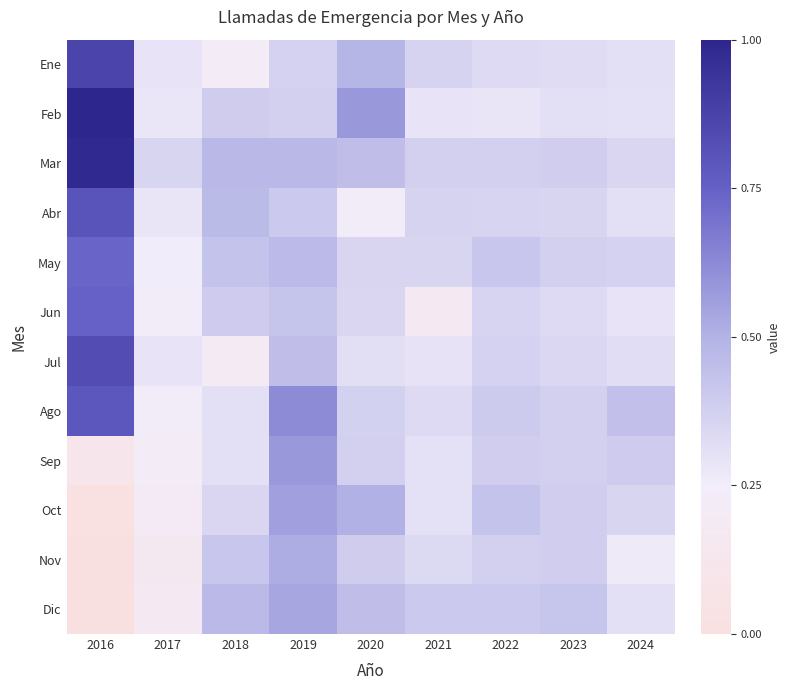

Which has a higher value, 2018 or 2020?

2020